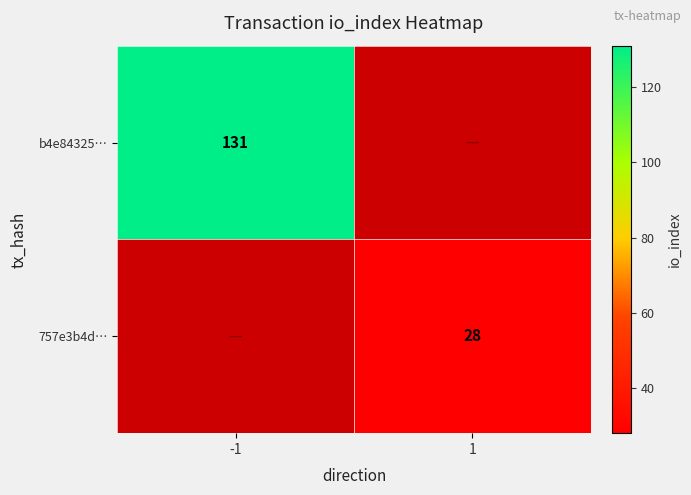

The b4e84325… series shows 131 at -1. True or false?

True